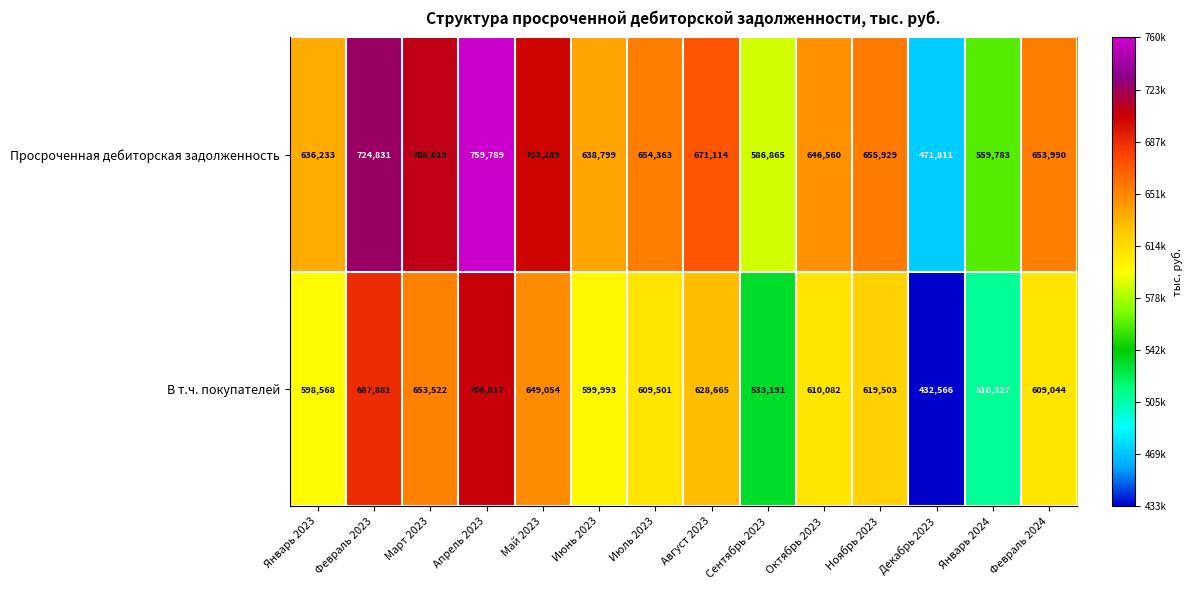

How many series are shown in this chart?

2